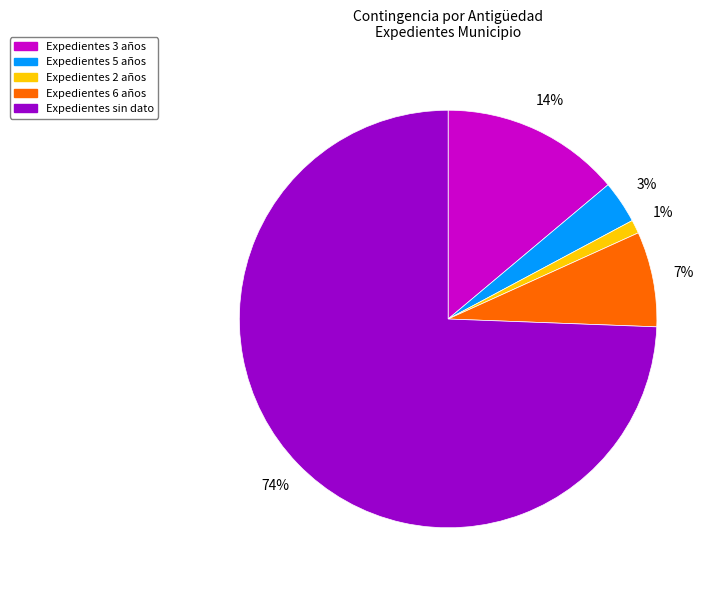

Which category has the smallest portion of the pie?

Expedientes 2 años